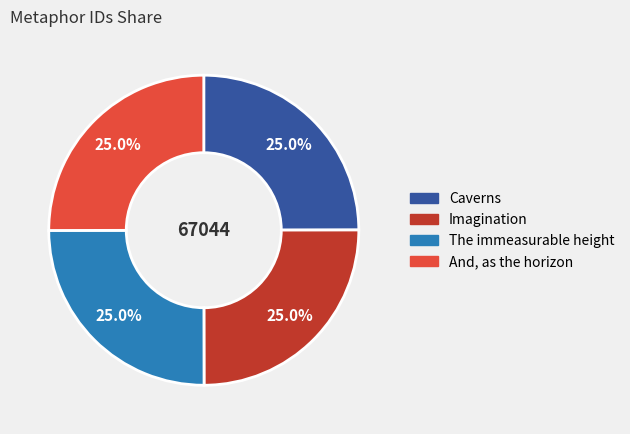

To the nearest percent, what portion does And, as the horizon represent?

25%